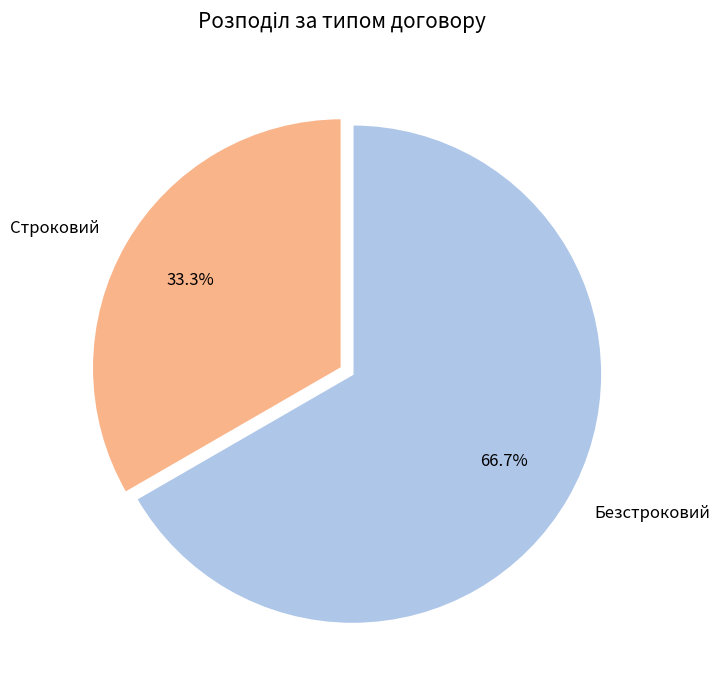

Which slice is the smallest?

Строковий